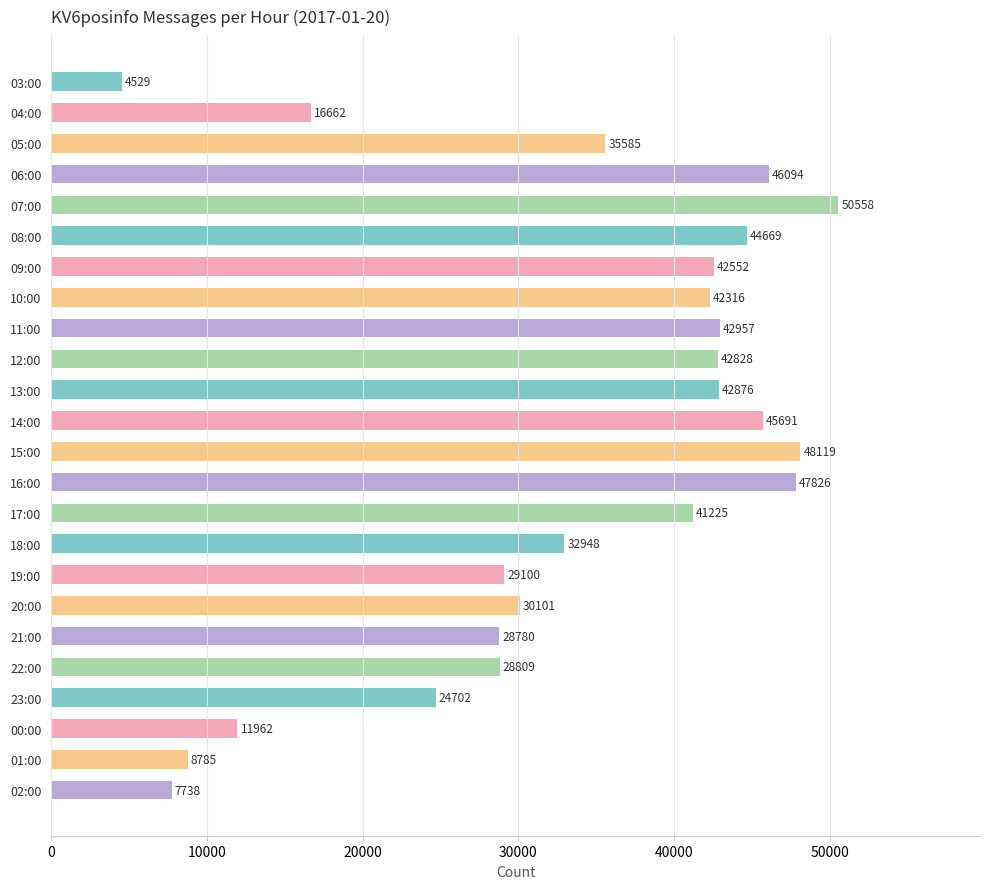

The chart shows a value of 47179 at 21:00. True or false?

False